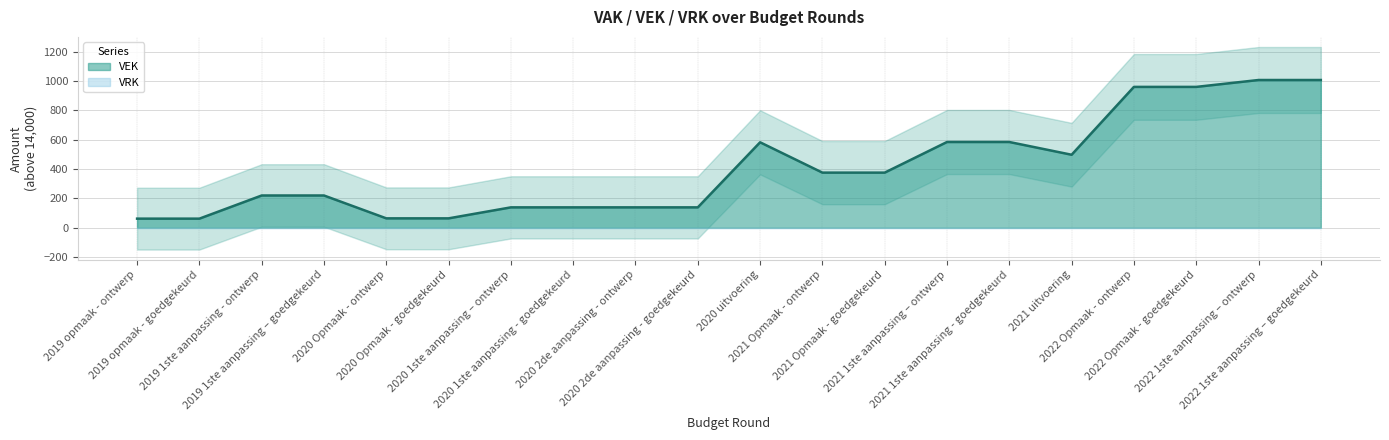

What is the difference between the maximum and minimum values?

946